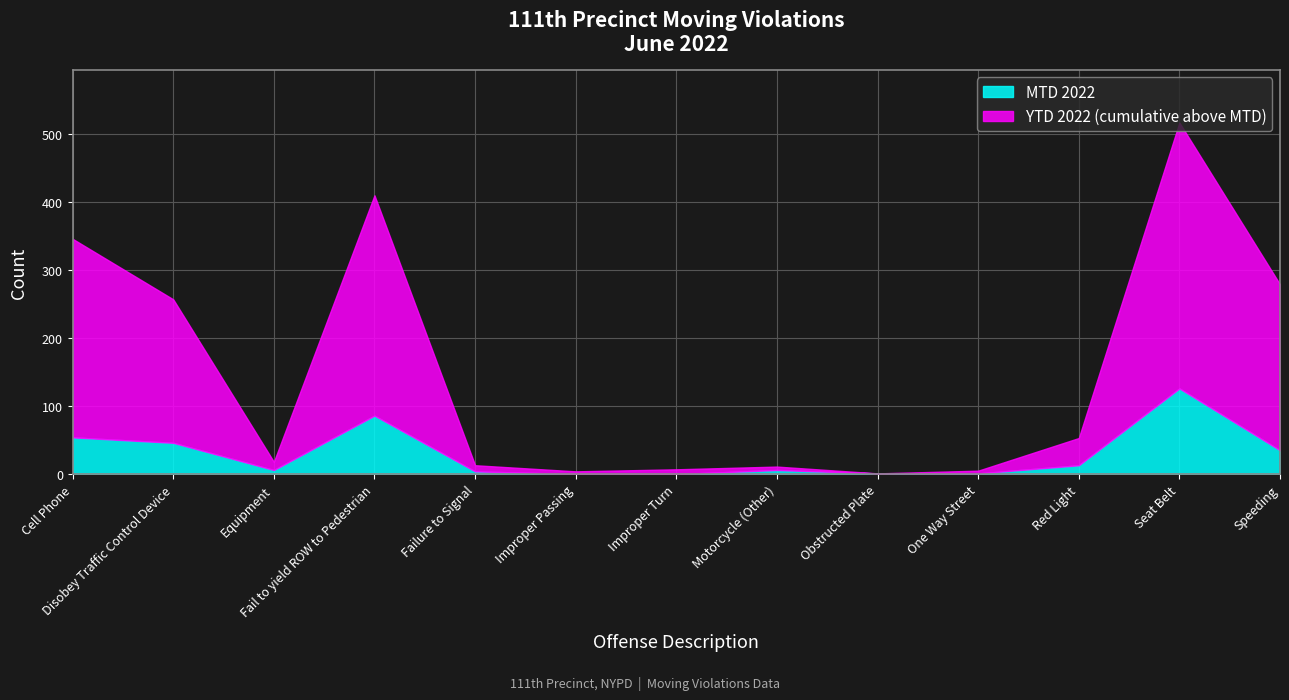

True or false: MTD 2022 and YTD 2022 cross at least once.

False